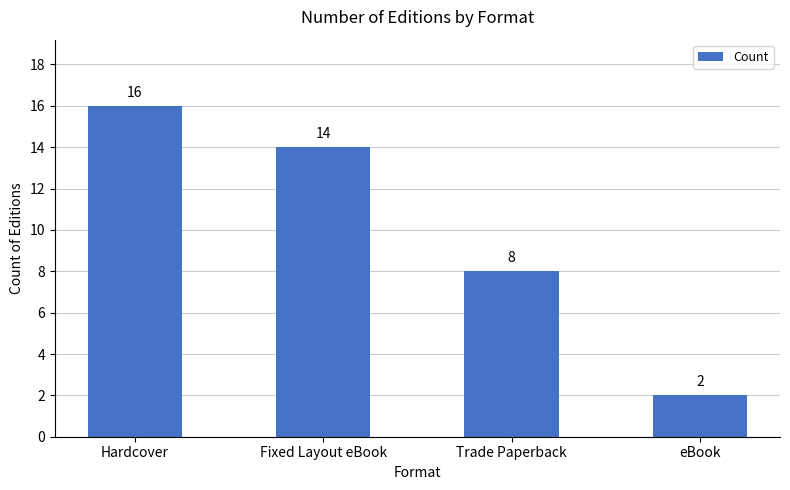

The chart shows a value of 23 at Fixed Layout eBook. True or false?

False